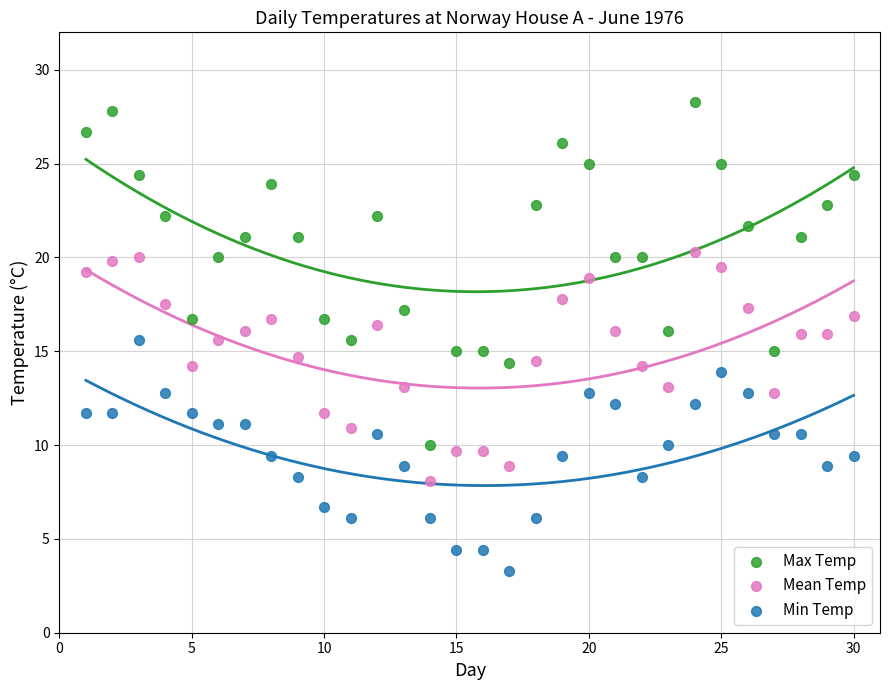

Across all data points, what is the range of X values (max minus min)?

29.0